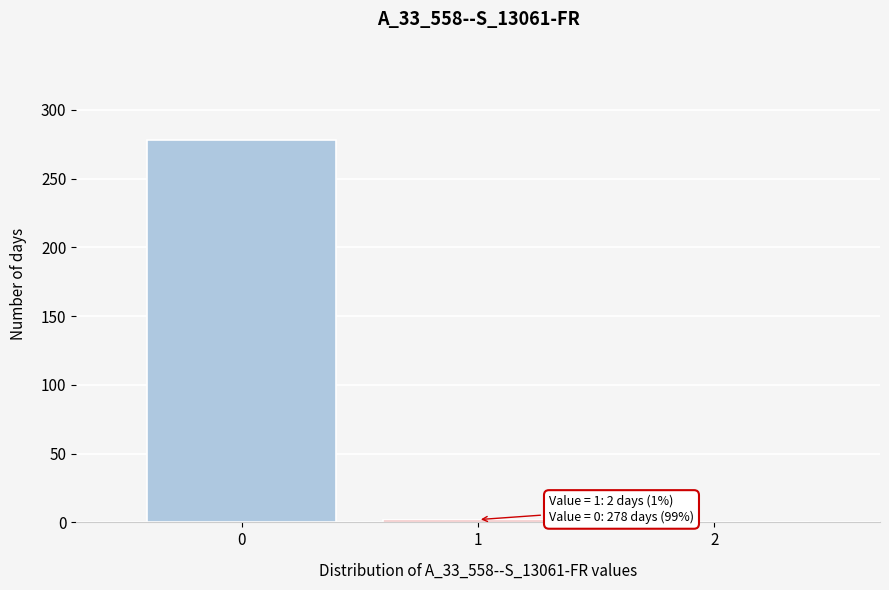

Reading right to left, extract all data points from this chart.

2=0	1=2	0=278